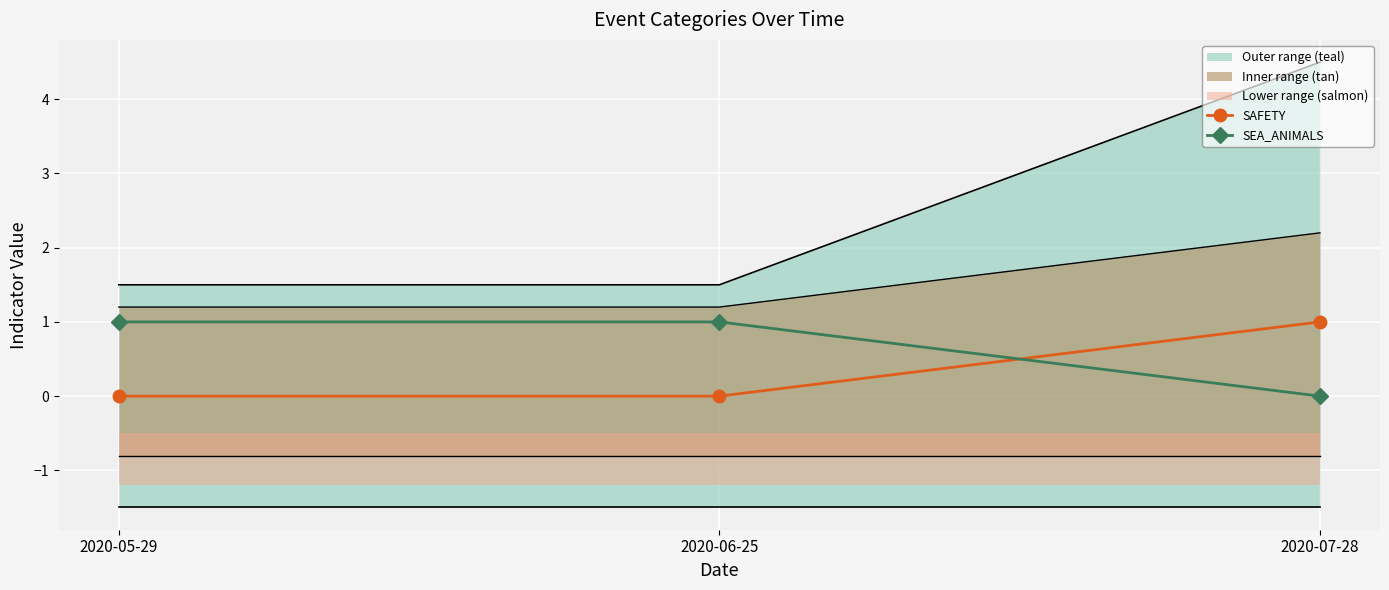

List the labels in order of SAFETY value, smallest first.

2020-05-29, 2020-06-25, 2020-07-28